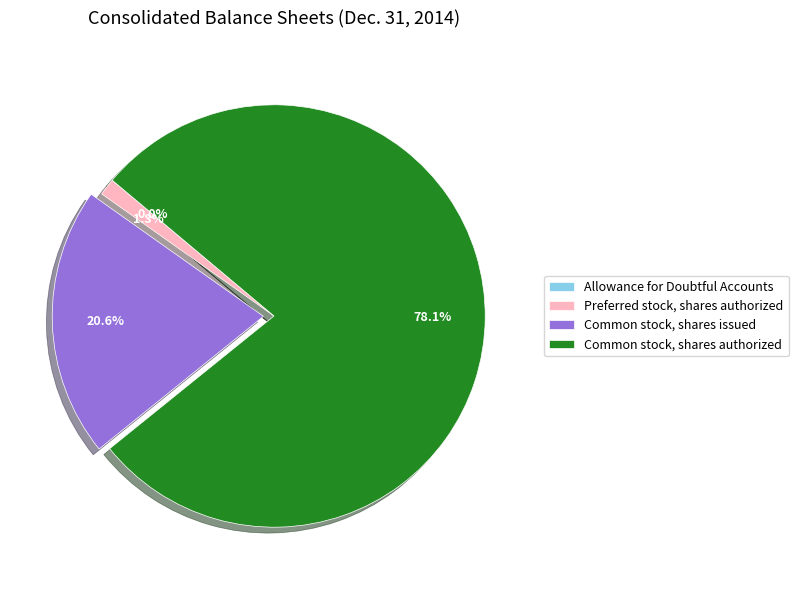

Which category has the biggest portion of the pie?

Common stock, shares authorized